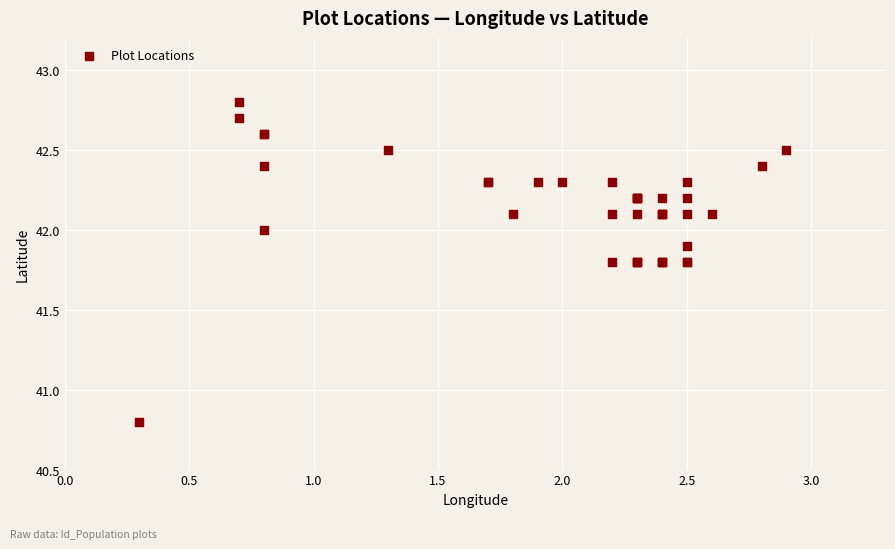

What Y value in the scatter plot is closest to 41?

40.8